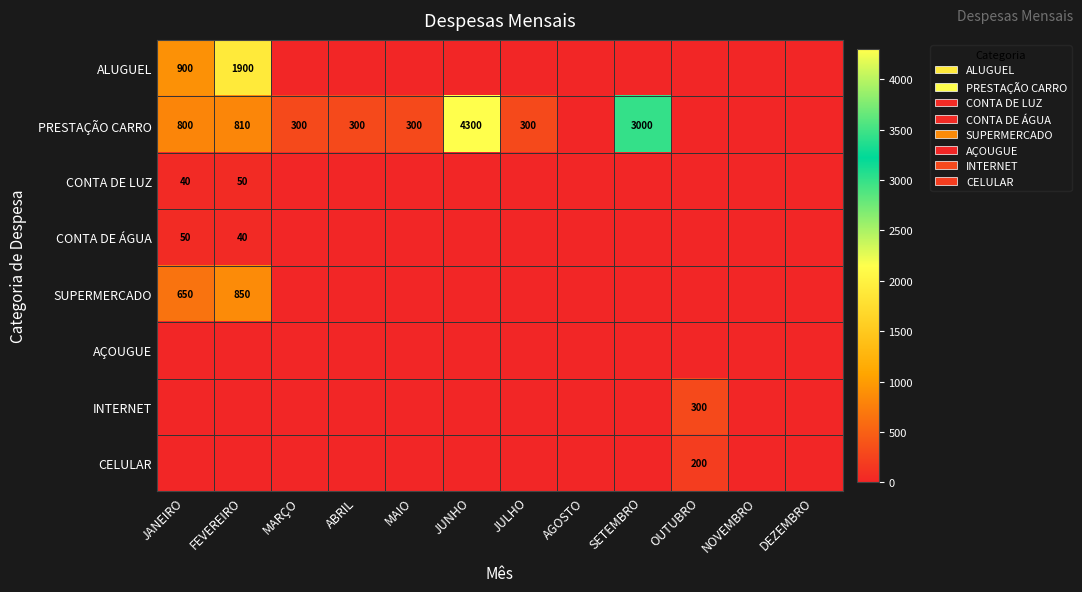

At which category is the sum across all series the highest?

JUNHO